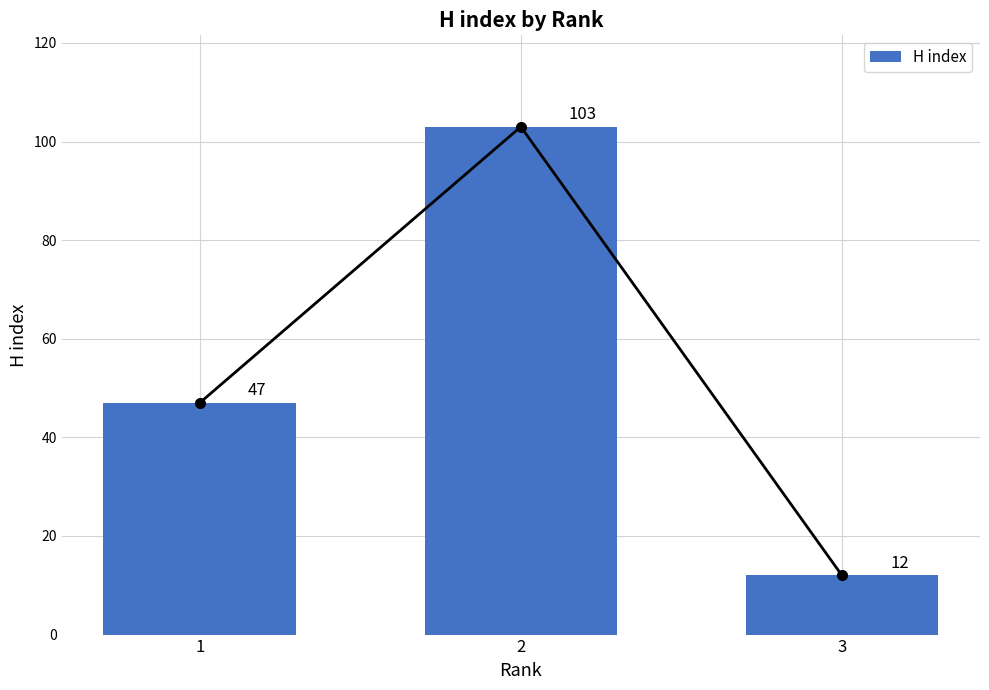

Does the chart contain any negative values?

No